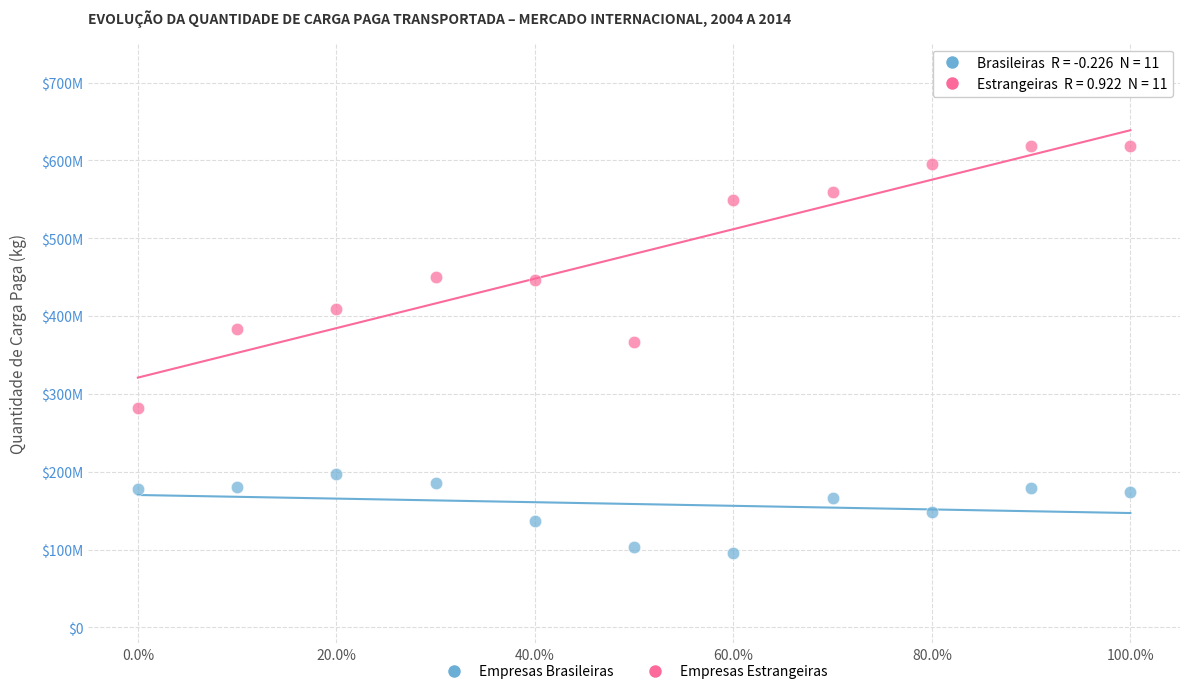

What are all the series names shown in the legend?

Empresas Brasileiras, Empresas Estrangeiras